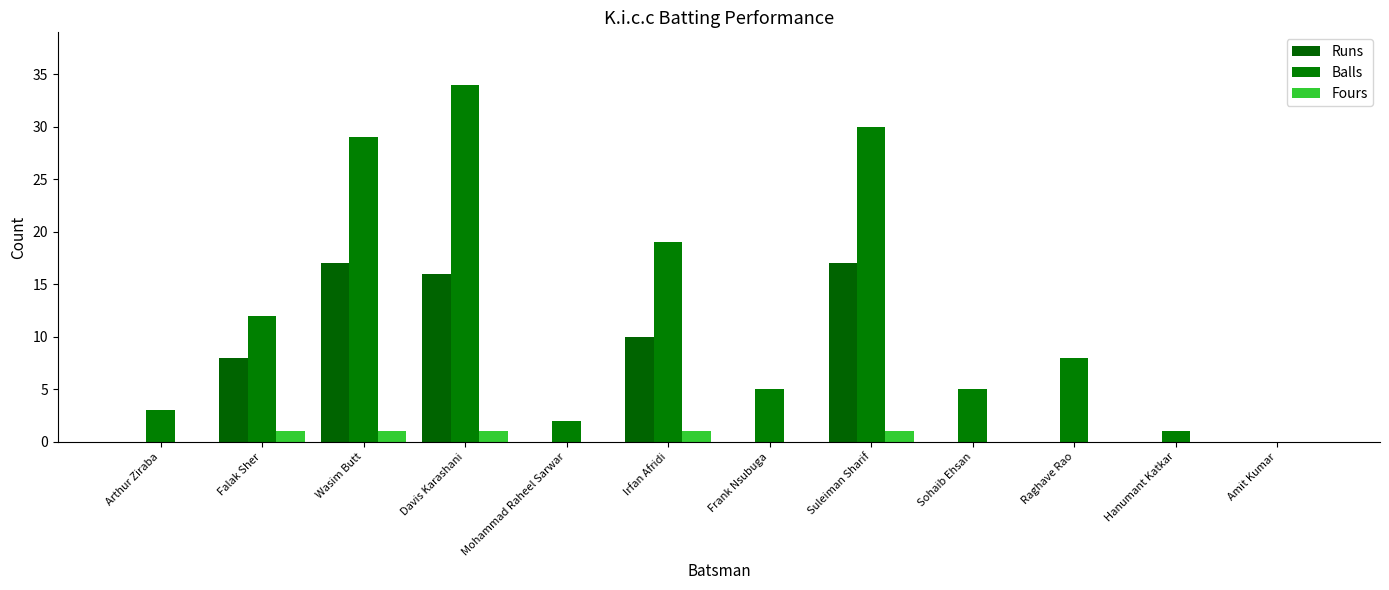

How many data points does each series have?

12